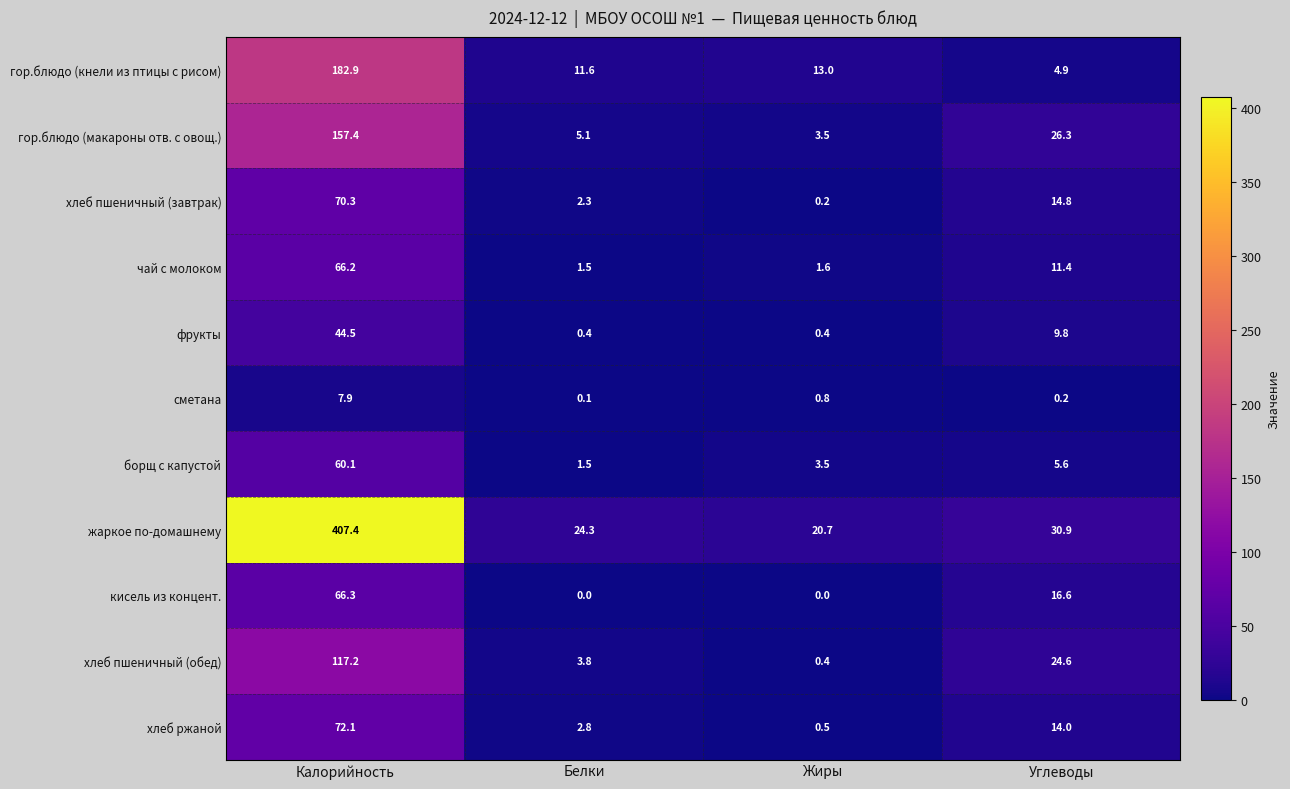

The value of сметана at Жиры is 1.2. True or false?

False